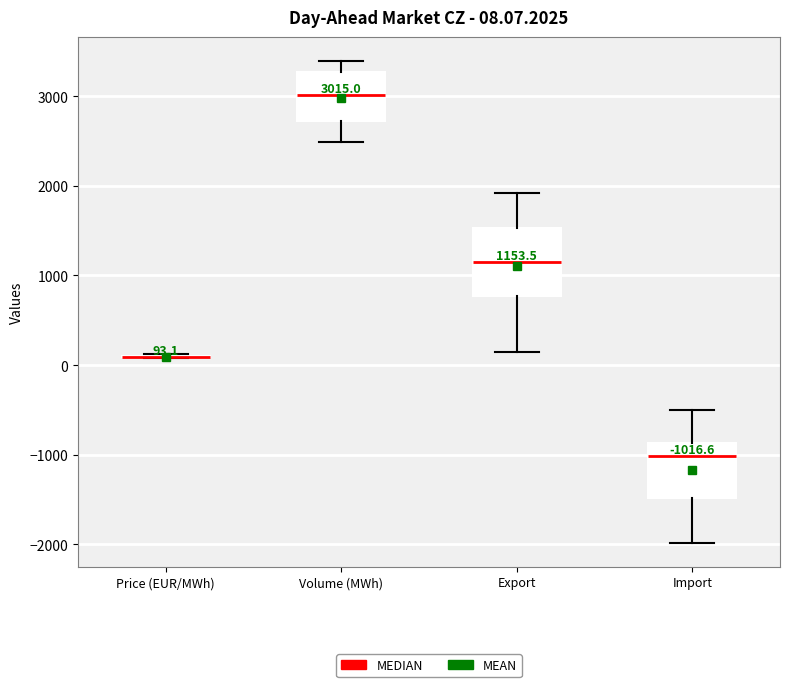

Which box is the tallest, from its lower edge to its upper edge?

Export